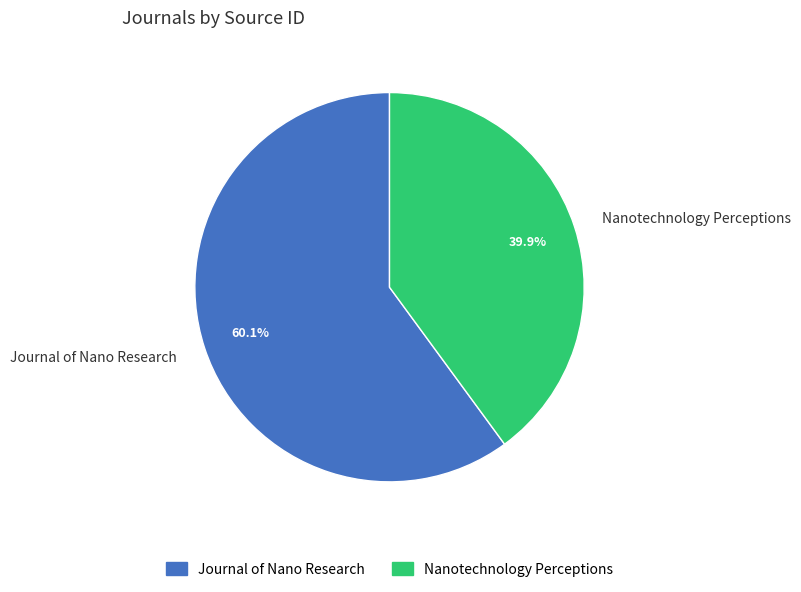

Rank the categories by value from highest to lowest.

Journal of Nano Research, Nanotechnology Perceptions